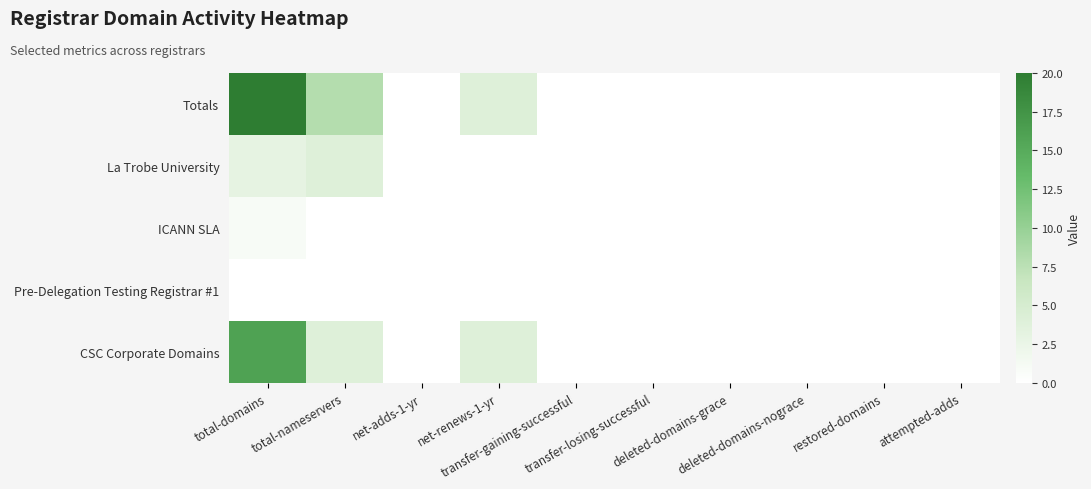

Rank the series by their maximum value, from highest to lowest.

Totals, CSC Corporate Domains, La Trobe University, ICANN SLA, Pre-Delegation Testing Registrar #1